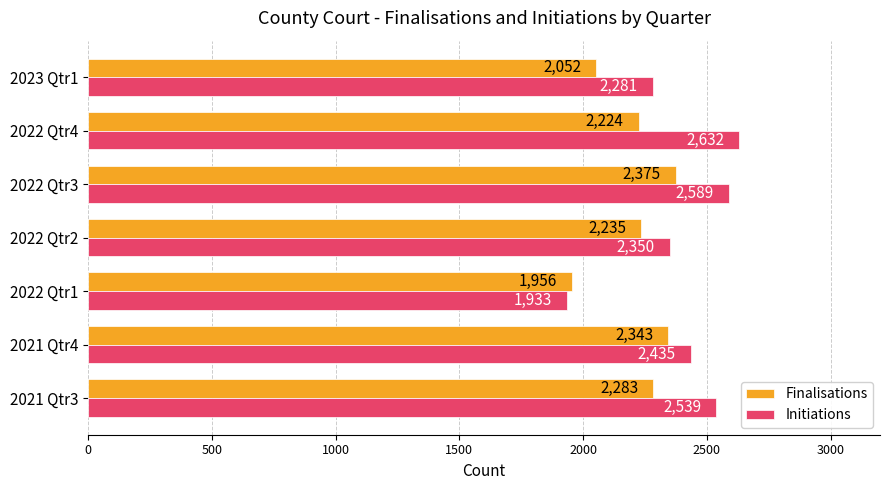

Which series has the largest total across all categories?

Initiations